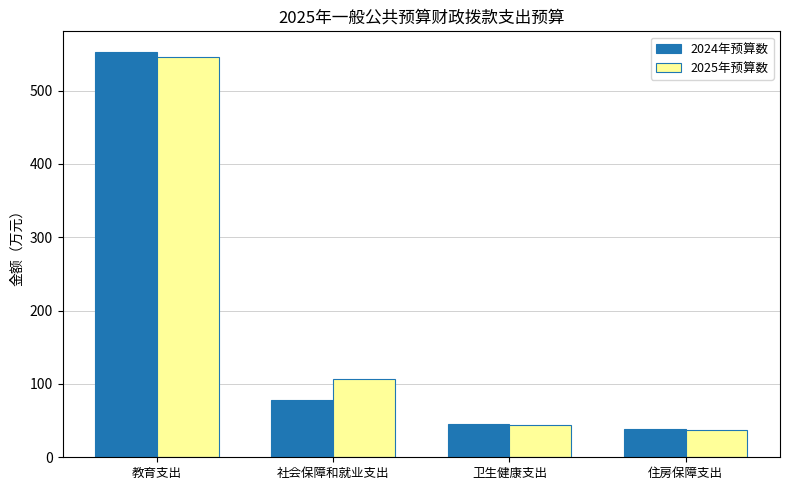

What is the difference between the 2025年预算数 values at 卫生健康支出 and 社会保障和就业支出?

63.6